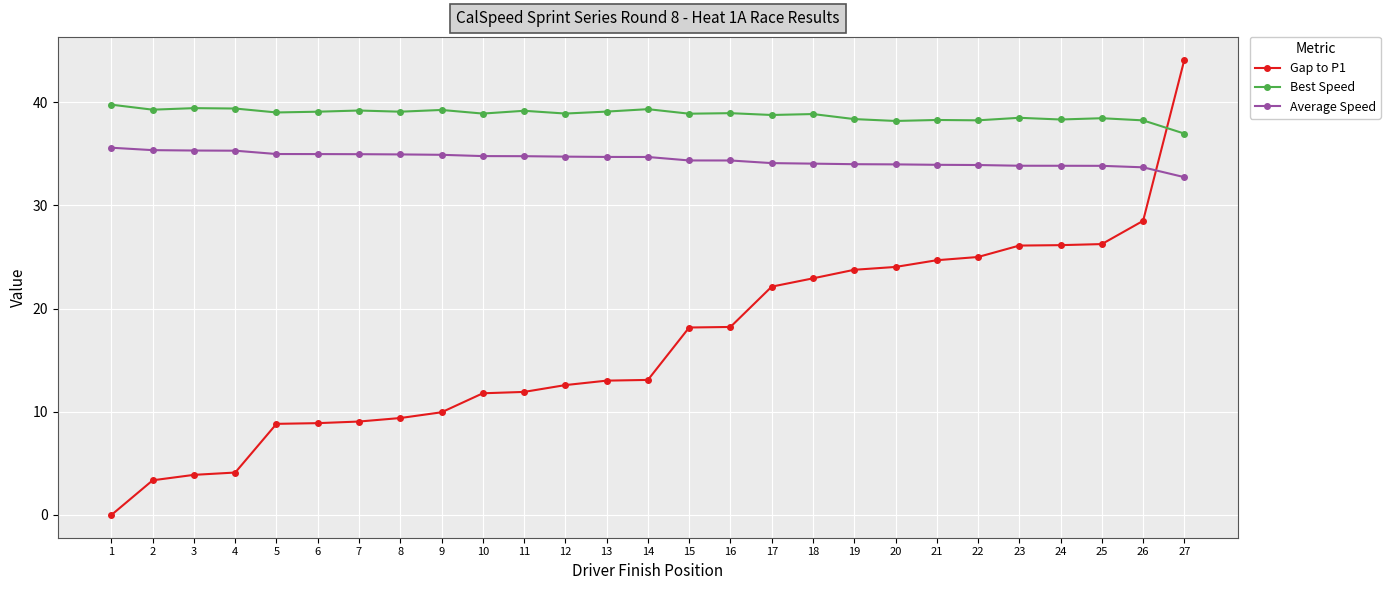

True or false: Average Speed and Best Speed cross at least once.

False